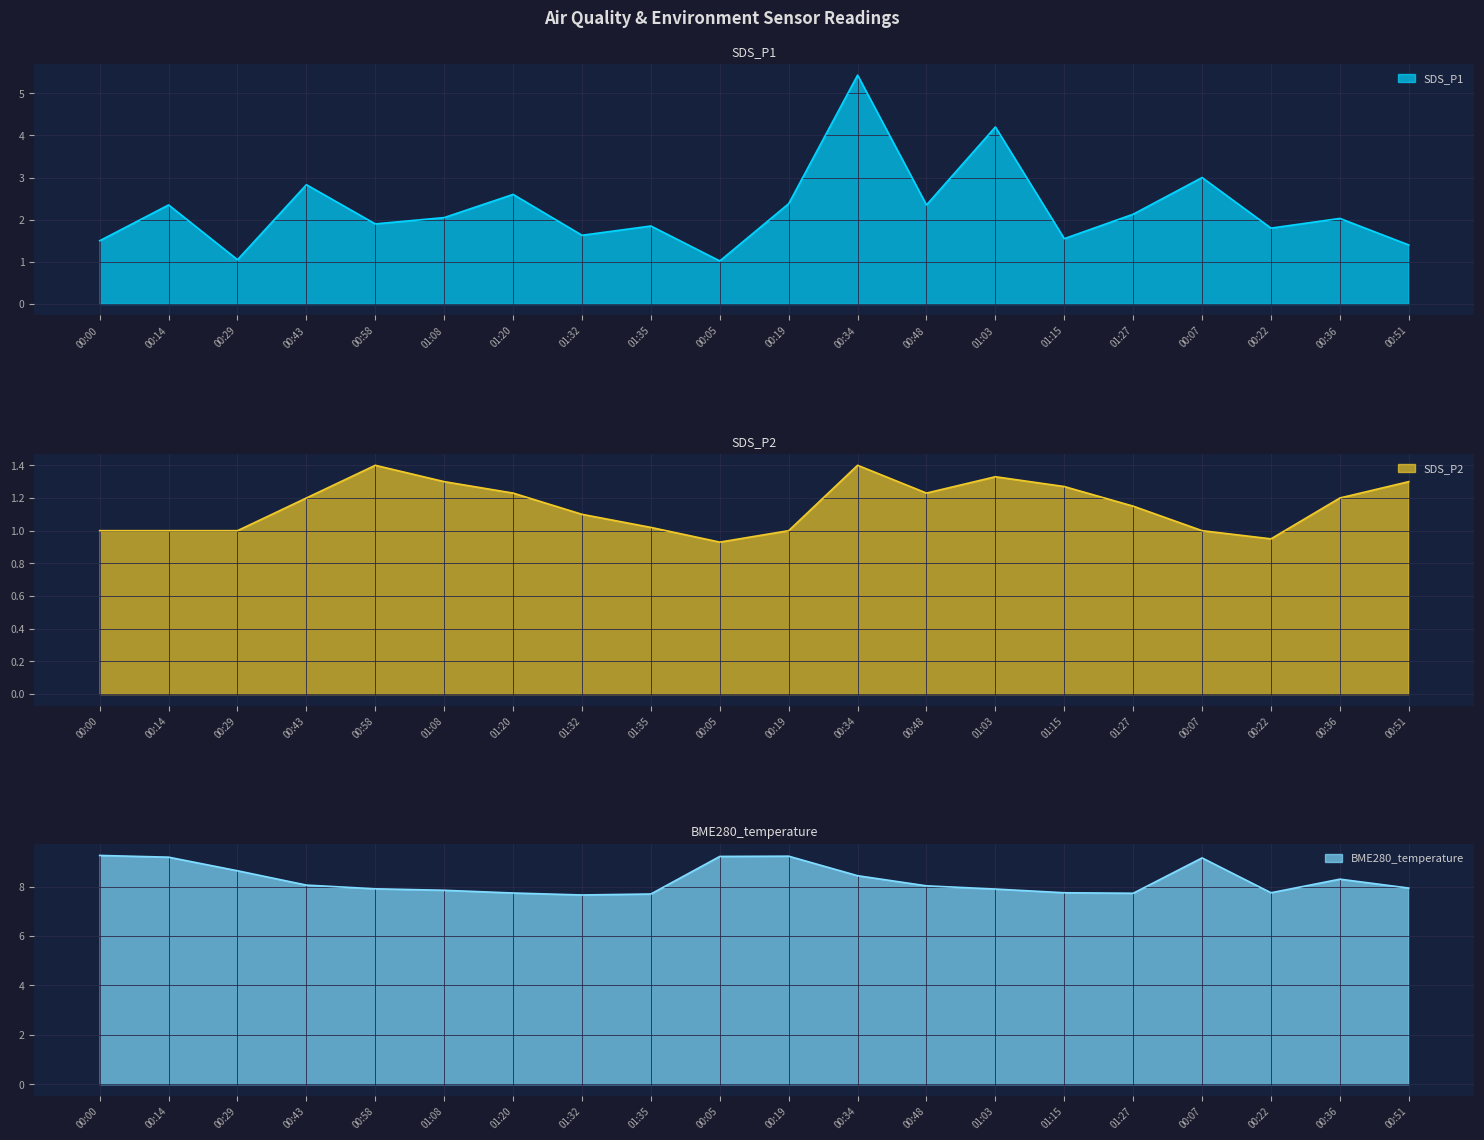

What is the greatest value displayed?

9.3